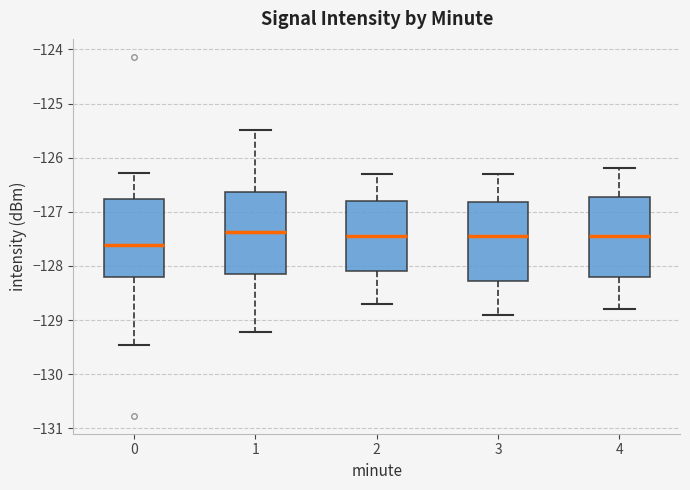

Reading left to right, read every box against the y-axis: the position of its median line, the range the box covers, and the ends of its whiskers. The values are not printed on the chart, so give them approximately, as read against the axis.

0: median -127.6, box -128.2 to -126.8, whiskers -129.5 to -126.3
1: median -127.4, box -128.2 to -126.6, whiskers -129.2 to -125.5
2: median -127.4, box -128.1 to -126.8, whiskers -128.7 to -126.3
3: median -127.4, box -128.3 to -126.8, whiskers -128.9 to -126.3
4: median -127.4, box -128.2 to -126.7, whiskers -128.8 to -126.2